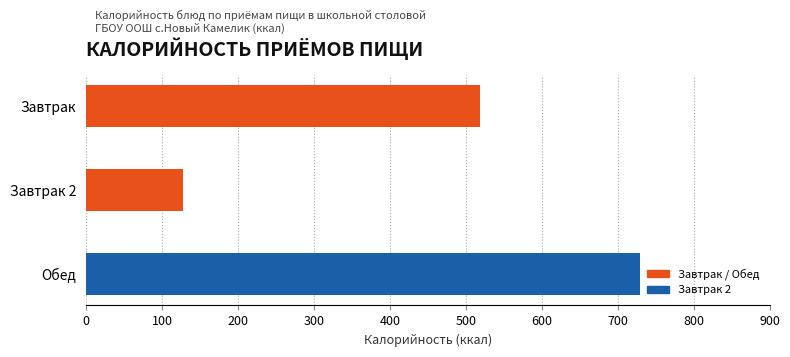

What is the change in value from Завтрак 2 to Обед?

+601